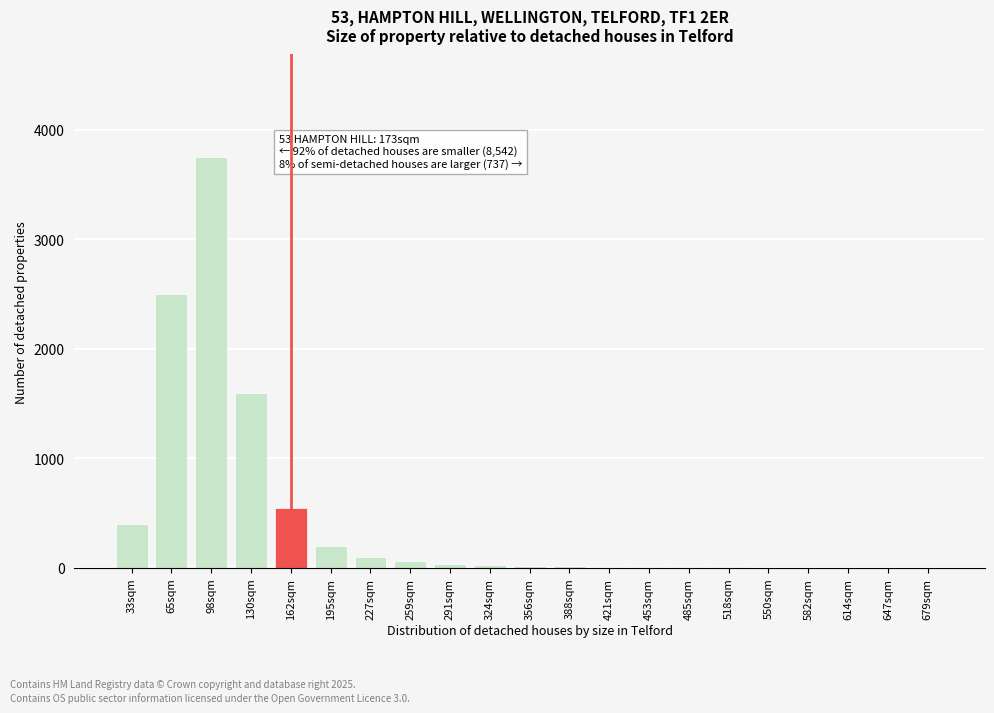

Between 98sqm and 162sqm, which is larger?

98sqm